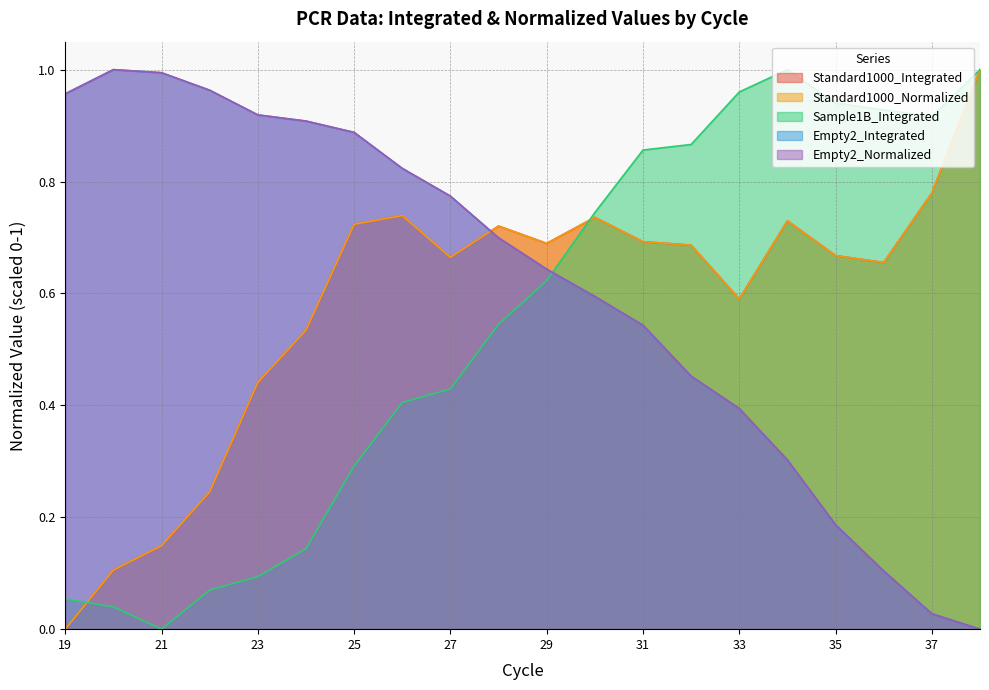

What is the difference between the second highest and minimum values in the Standard1000_Normalized series?

0.8